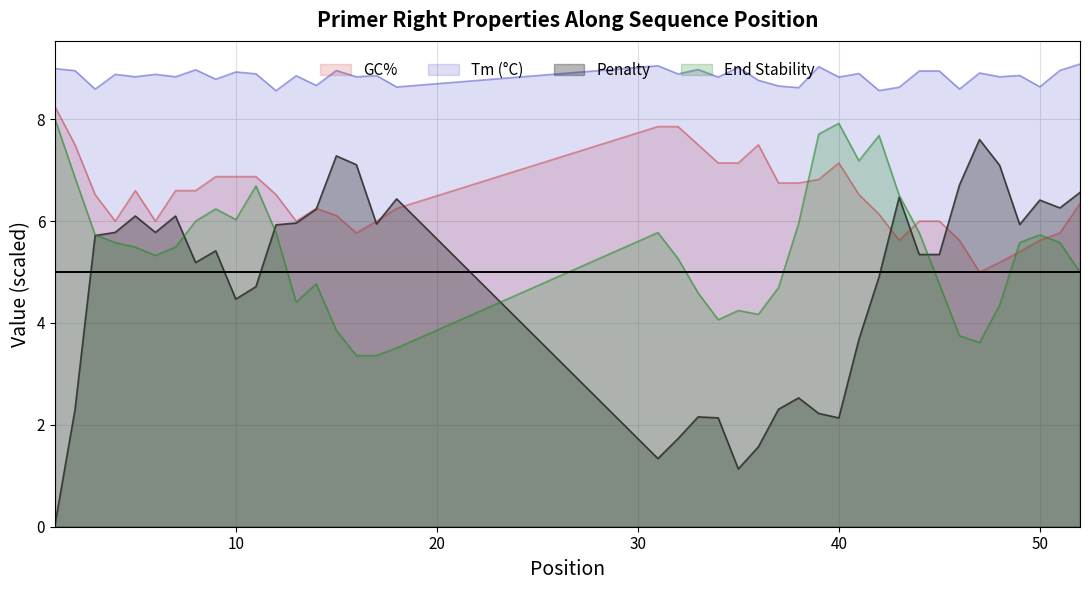

Which series has the largest total across all categories?

Tm (°C)